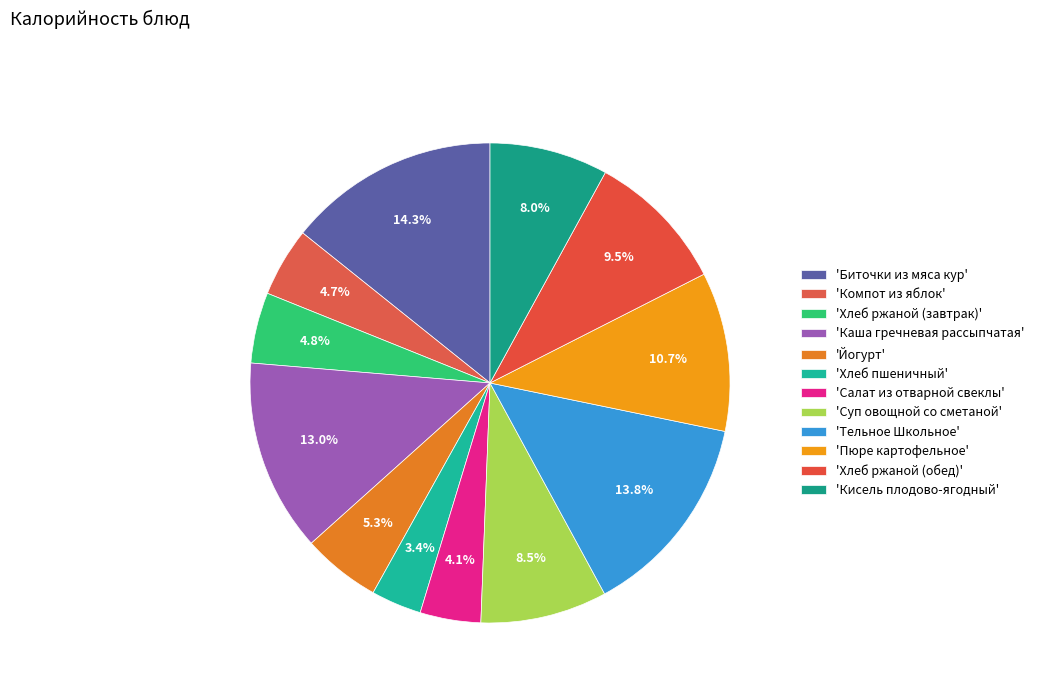

Count the number of slices in the pie.

12